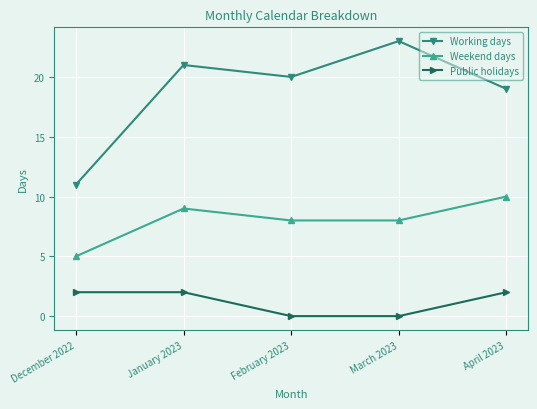

In Working days, how many points are higher than both neighbors (excluding endpoints)?

2